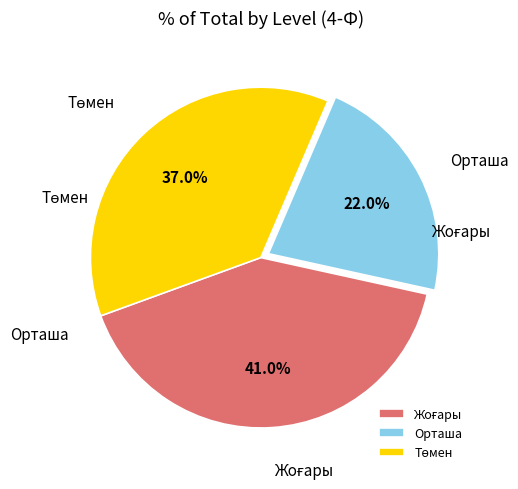

How many slices are in this pie chart?

3